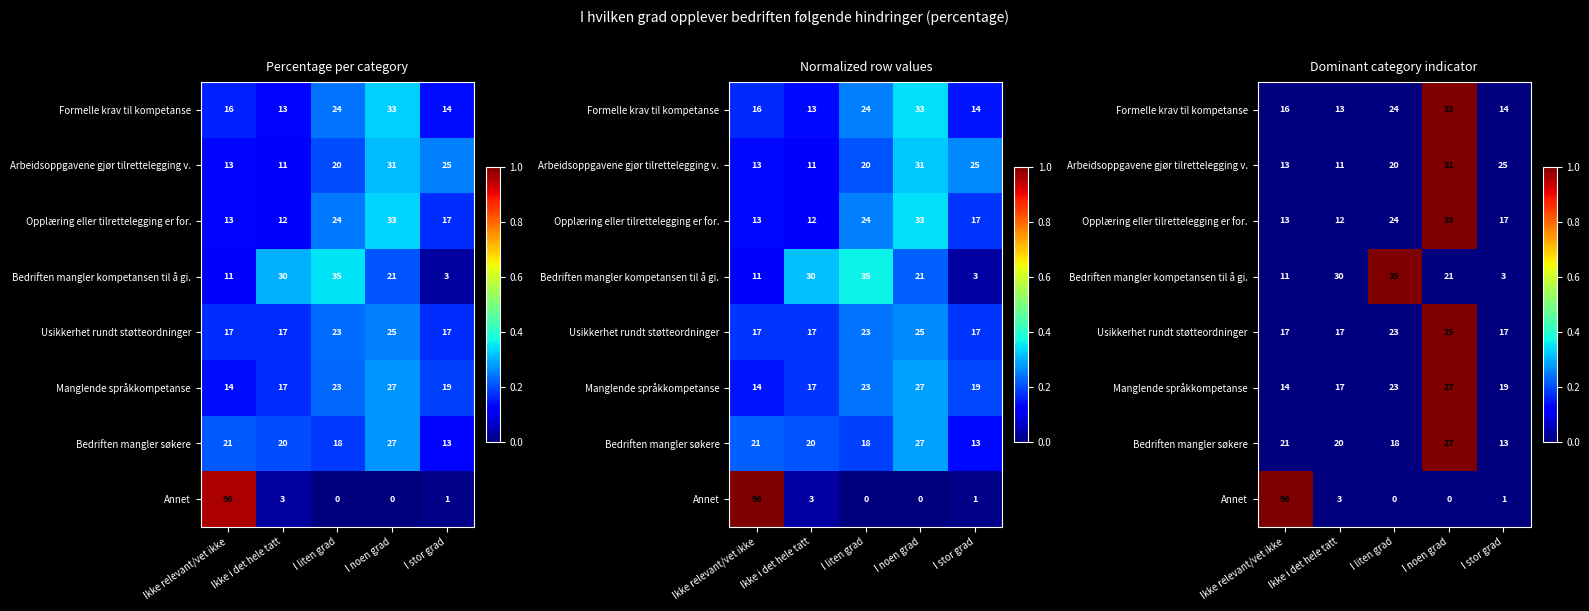

Is the value of Formelle krav til kompetanse at I noen grad greater than the value of Manglende språkkompetanse at I liten grad?

Yes